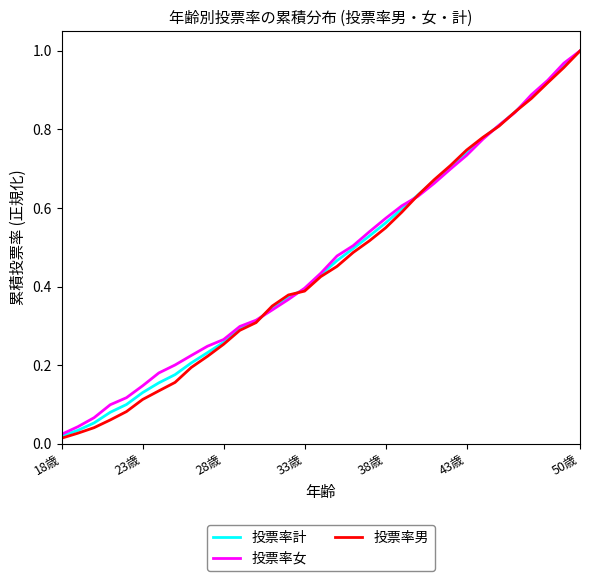

How many lines are shown in the chart?

3